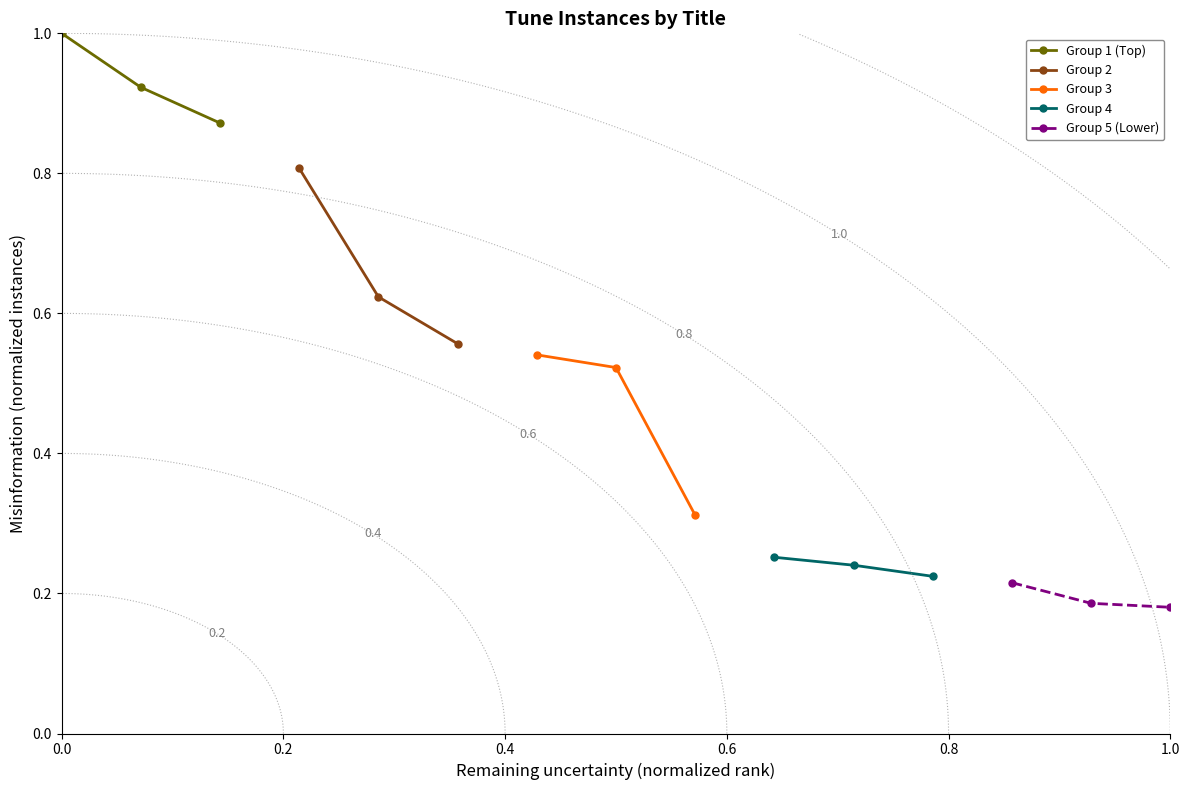

How many distinct data groups are displayed?

5